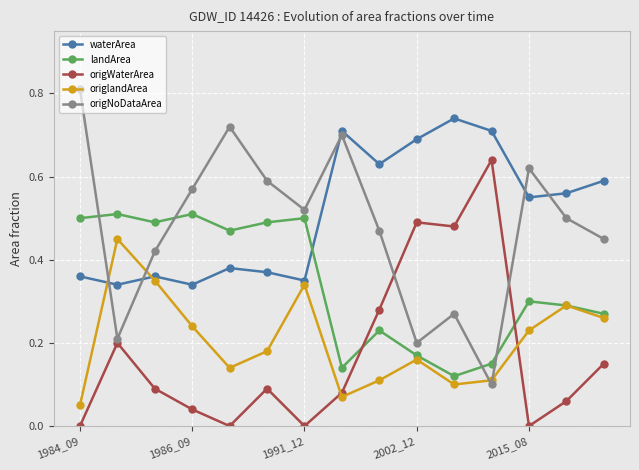

How many interior local peaks does the origNoDataArea series have?

4